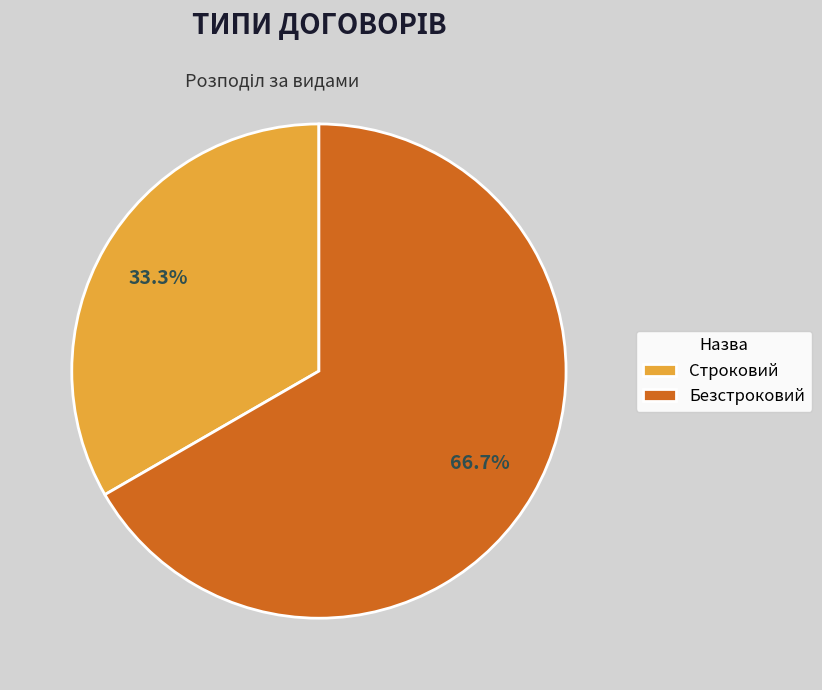

Which has a higher value, Безстроковий or Строковий?

Безстроковий